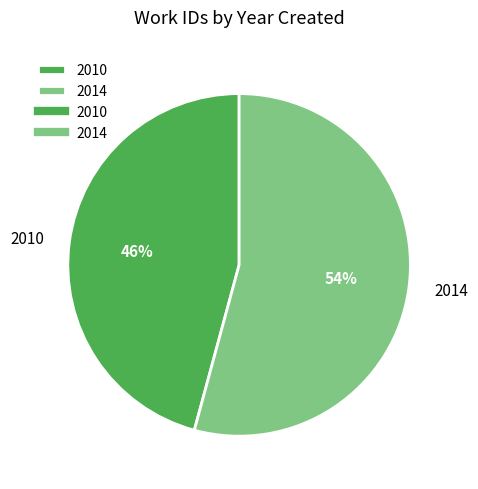

Is the sum of 2010 and 2014 greater than half?

Yes